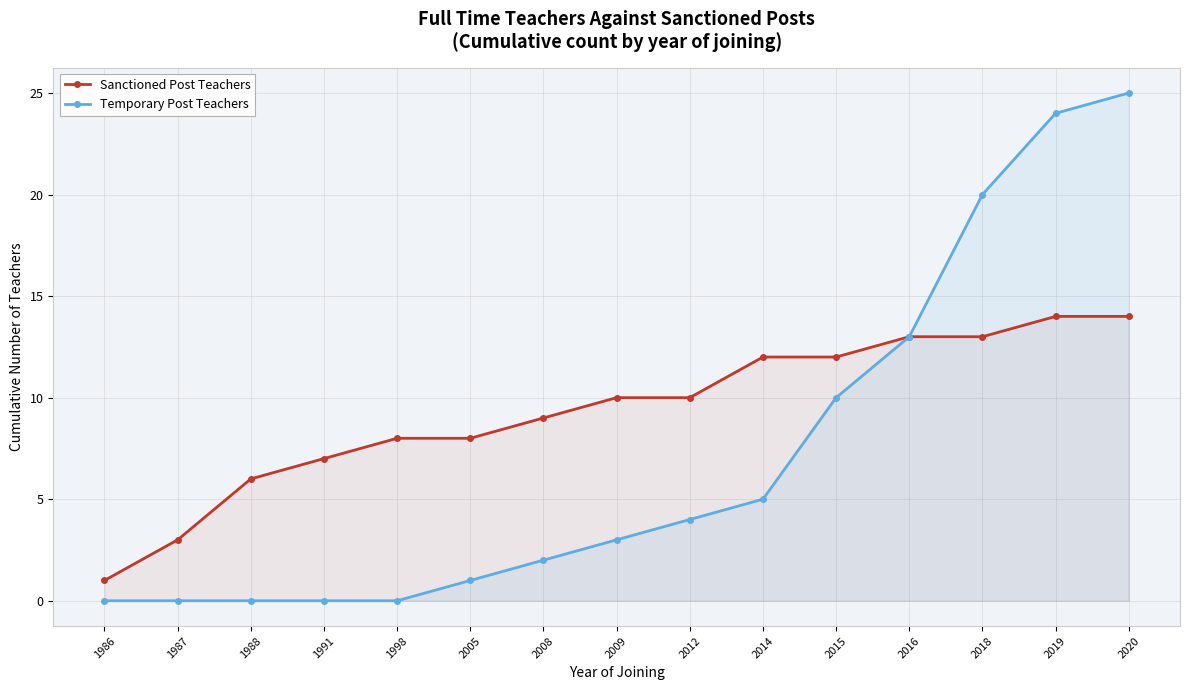

What is the total value across all series at 2008?

11